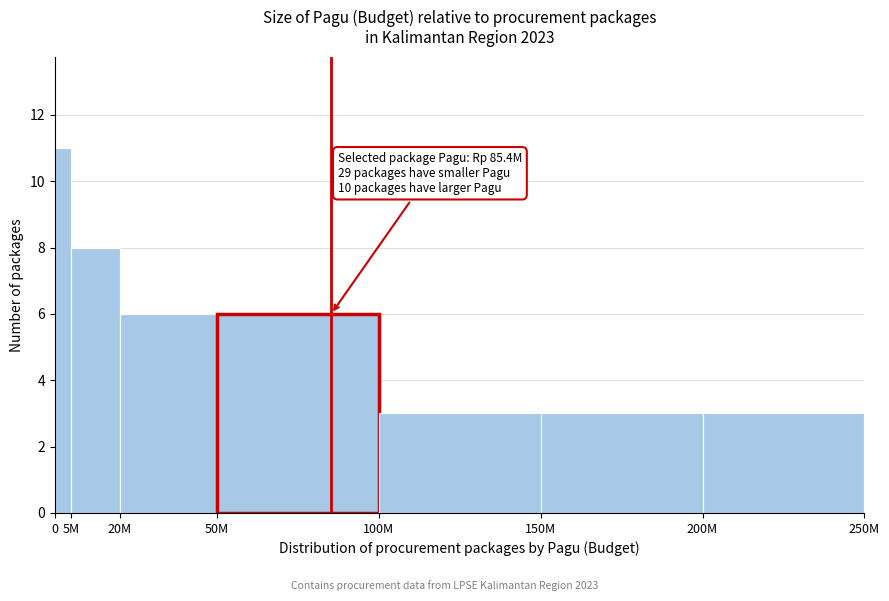

Reading right to left, extract all data points from this chart.

3	3	3	6	6	8	11